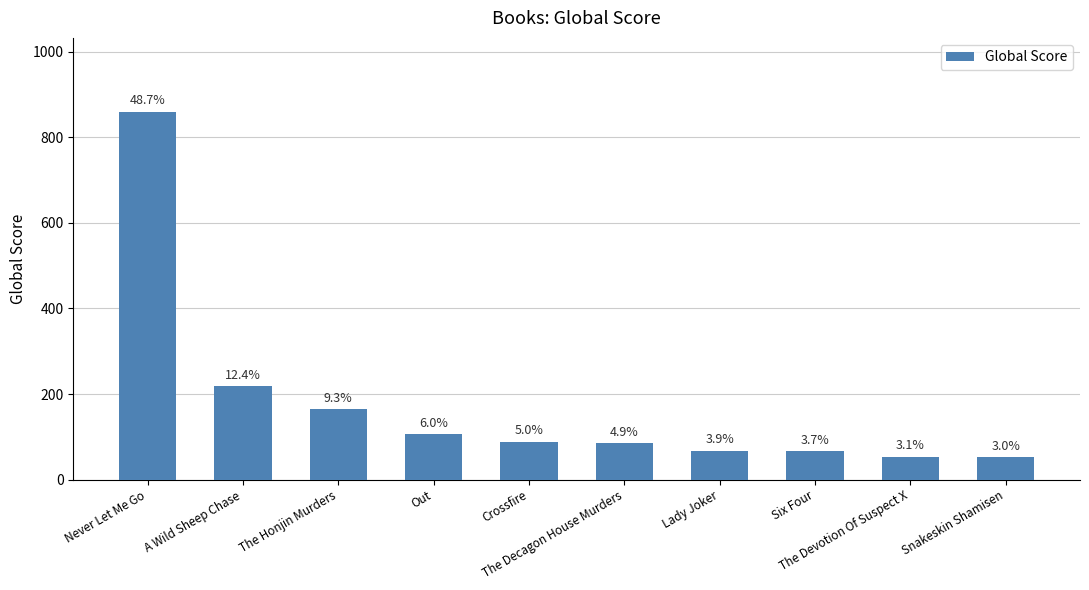

Does the chart contain stacked bars?

No